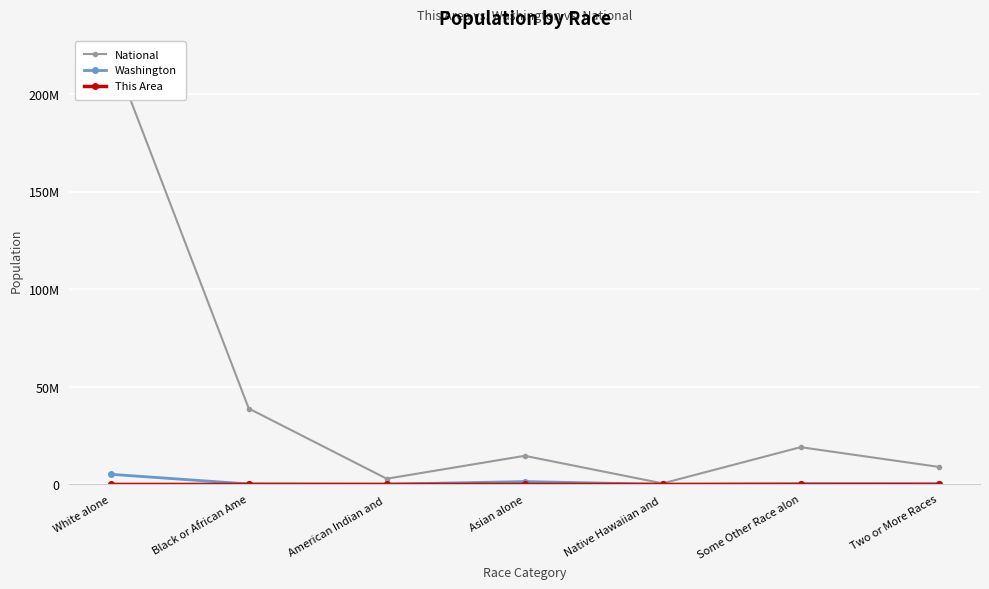

Is the value of Washington at Black or African Ame greater than the value of National at Some Other Race alon?

No